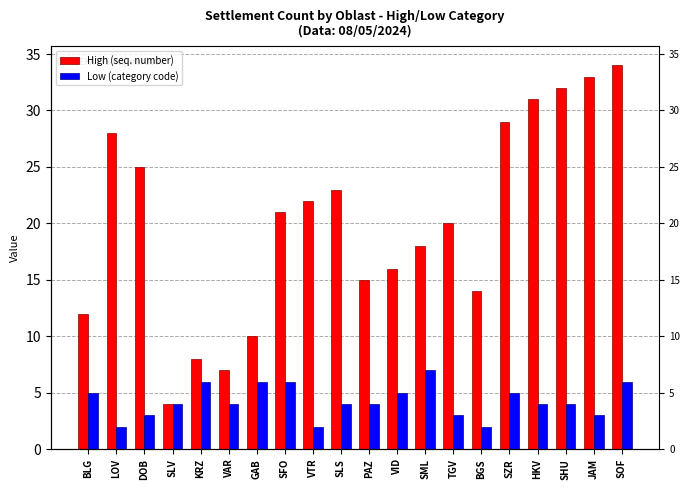

Where is Low (category code) nearest to the value 4?

SLV